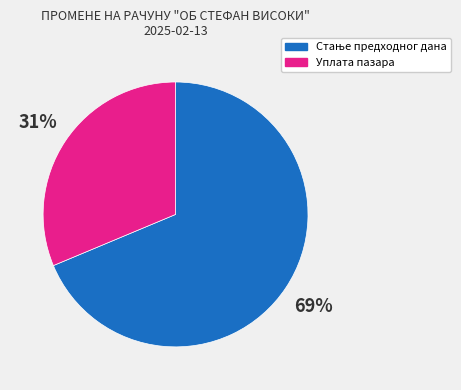

What percentage is the Уплата пазара slice, to the nearest percent?

31%